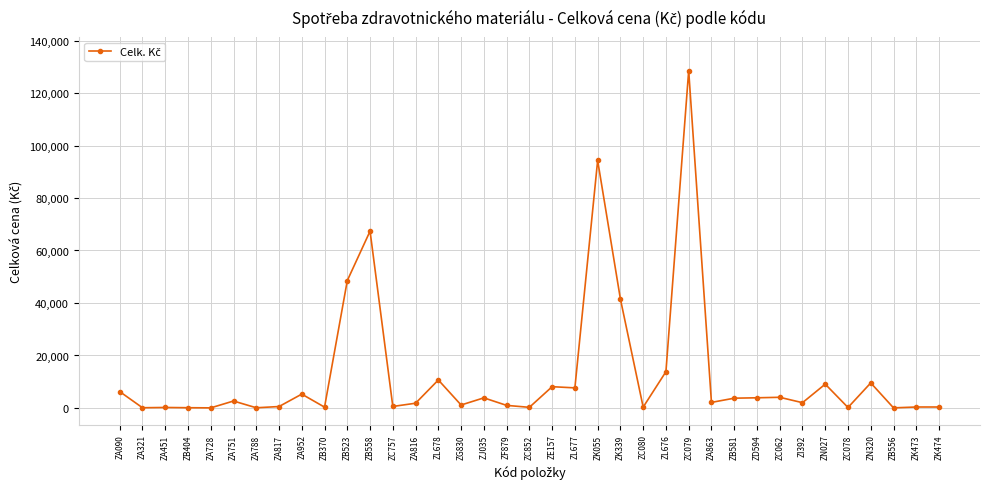

Approximately how many times larger is the value at ZA863 compared to ZF879?

2.1